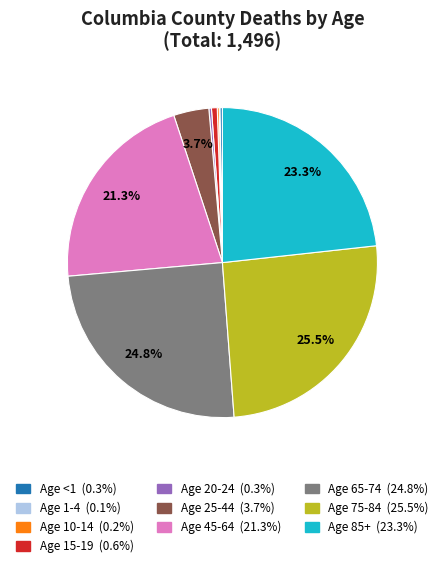

Is there any slice that represents more than half of the pie?

No